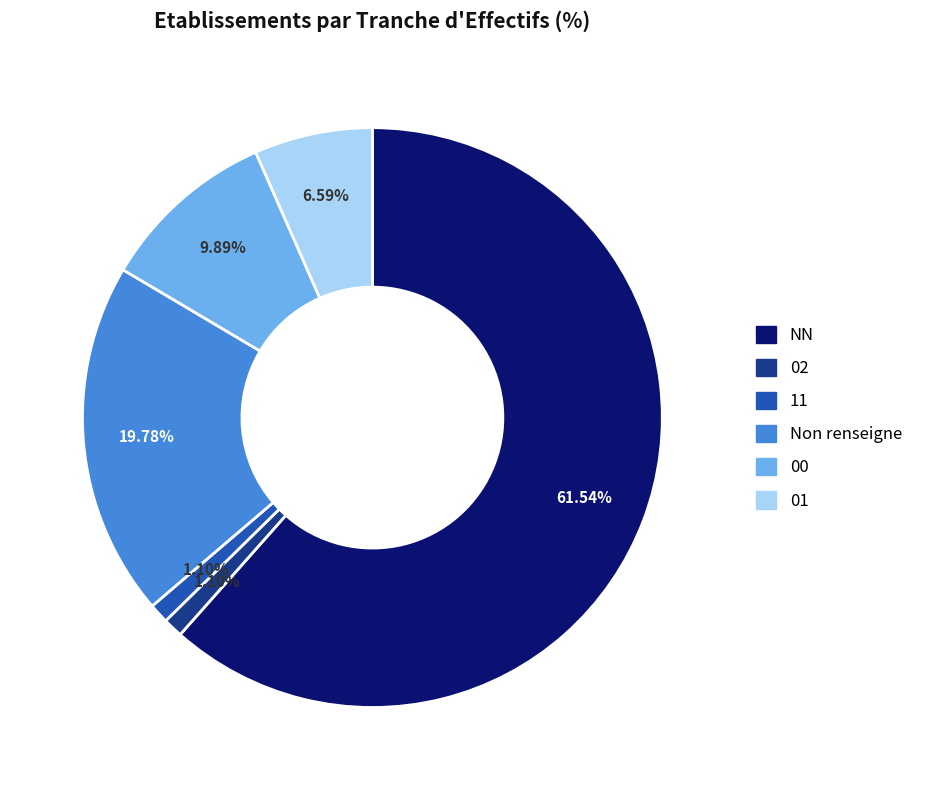

To the nearest percent, what is the difference between the largest and smallest slice percentages?

60%